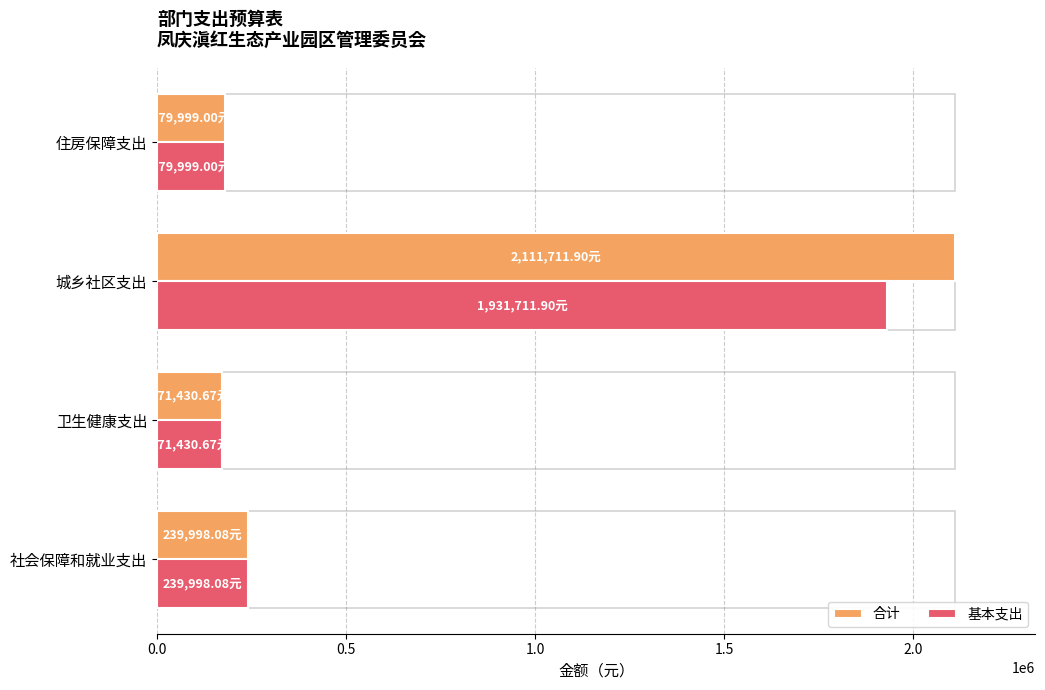

How many values in the 基本支出 series exceed 239998?

2